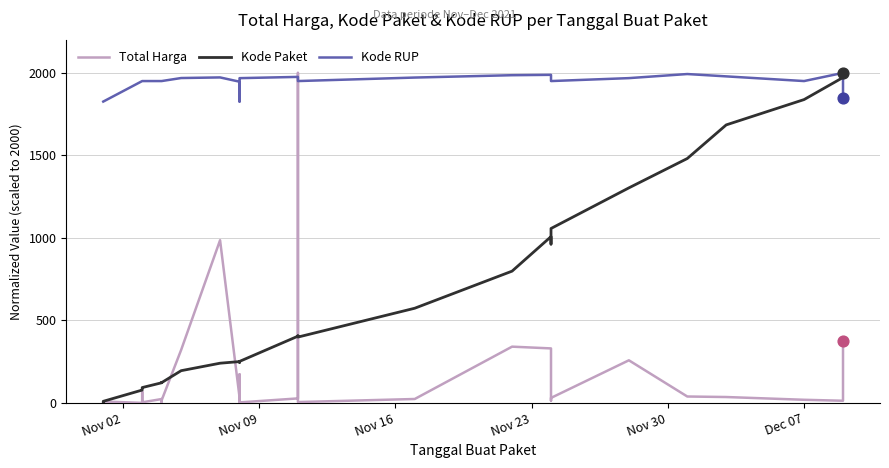

Which series contains the lowest Y value?

Total Harga